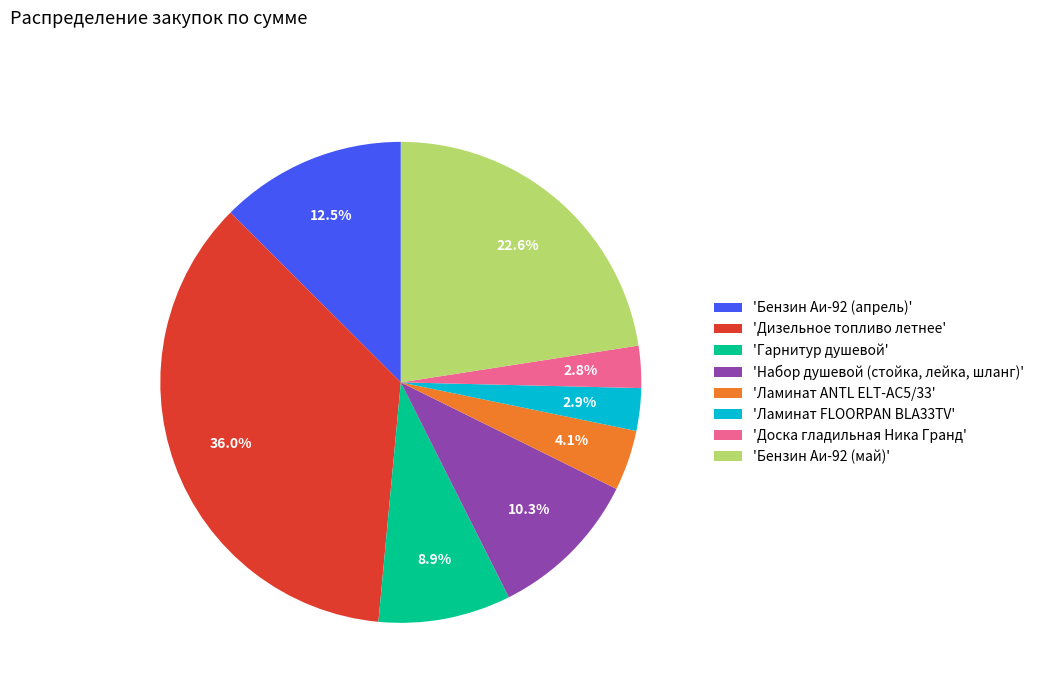

Does 'Набор душевой (стойка, лейка, шланг)' represent more than half of the total?

No